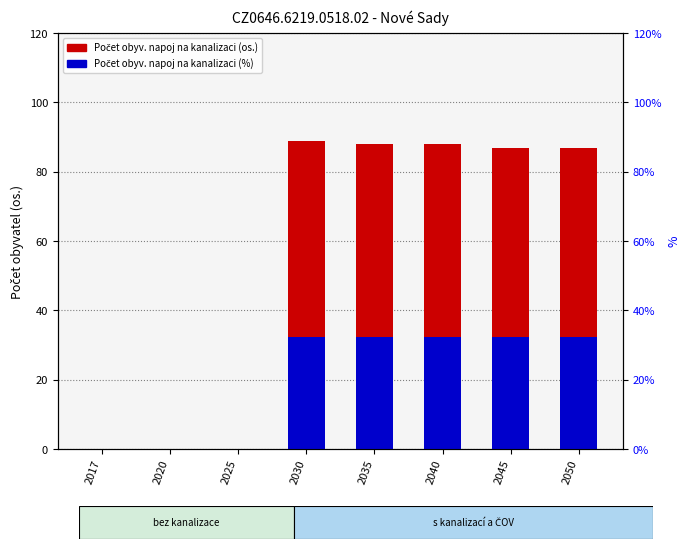

Rank the series by their average value, from highest to lowest.

Počet obyv. napoj na kanalizaci (os.), Počet obyv. napoj ČOV (%)